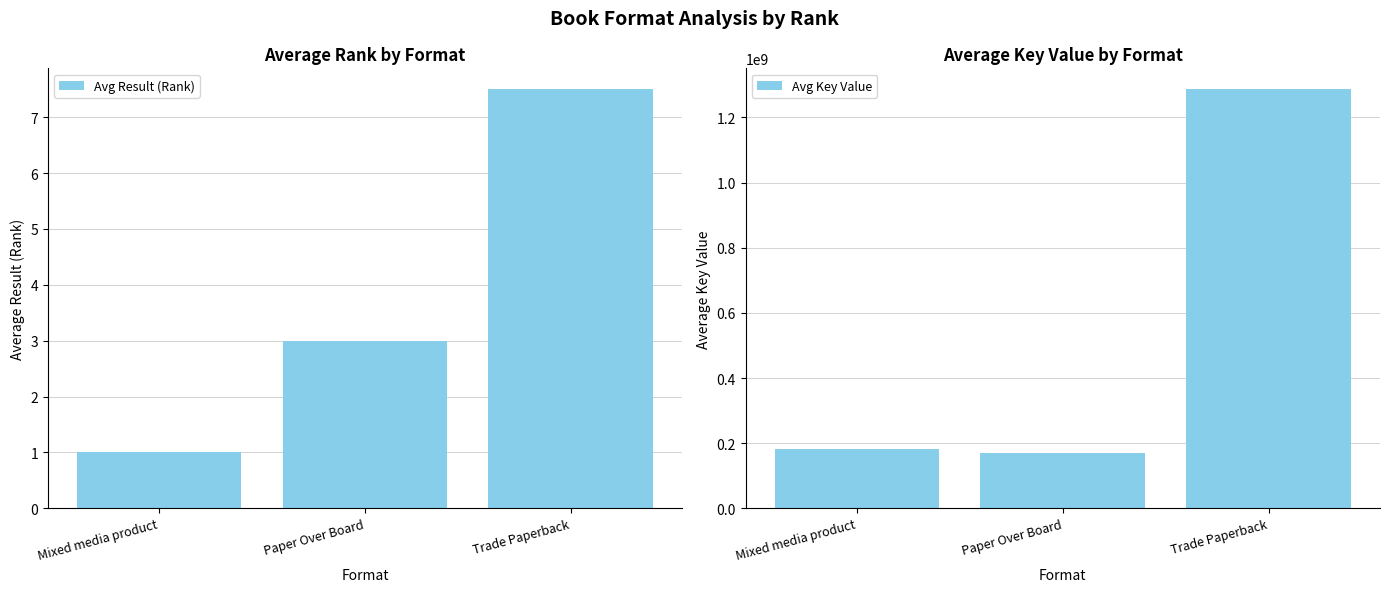

What is the difference between the highest and lowest values at Paper Over Board?

169618000.0